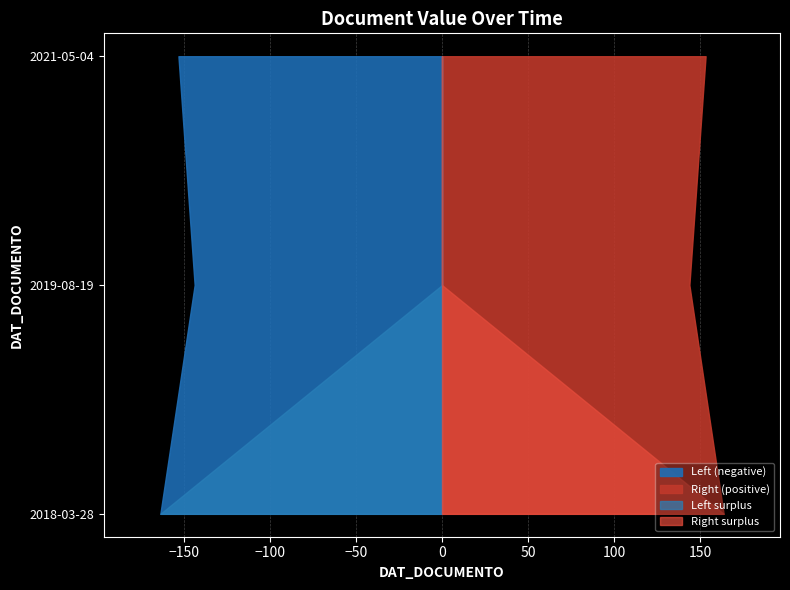

Reading left to right, transcribe all the data shown in this chart.

153.1	143.7	163.6